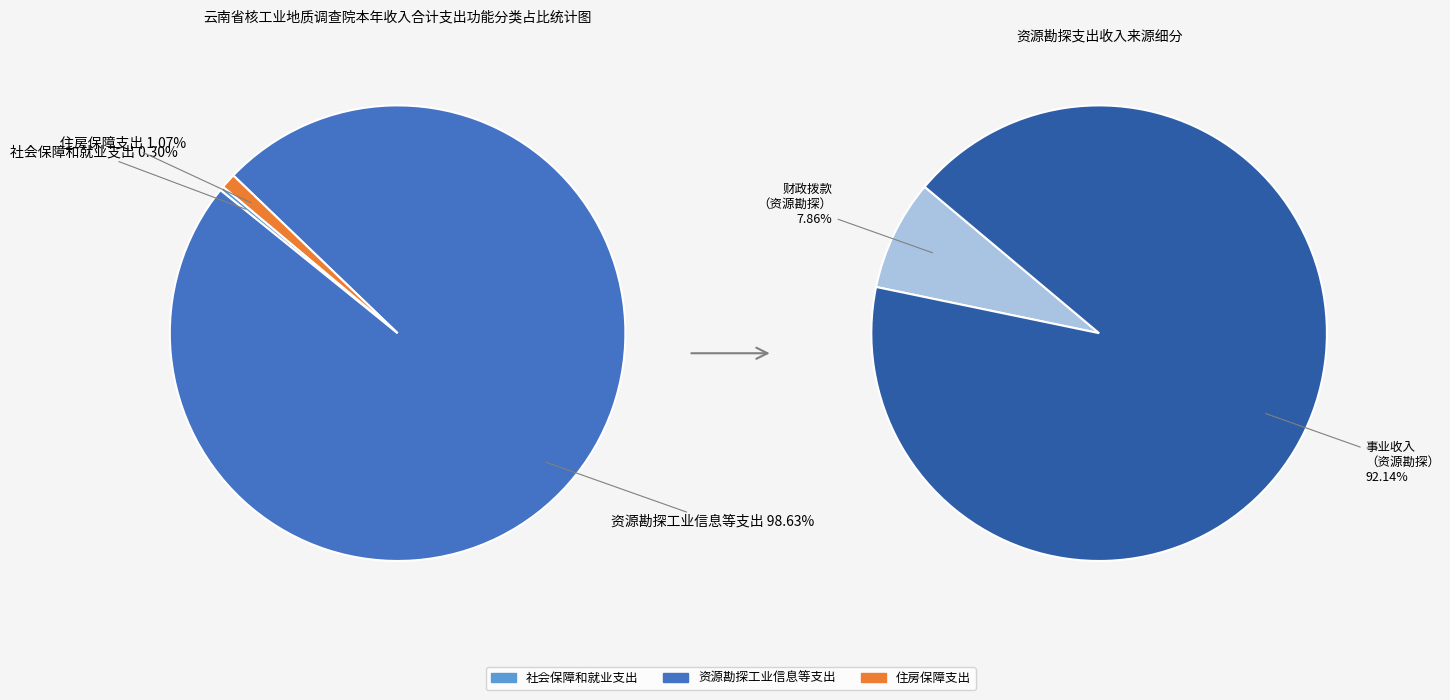

Which category has the biggest portion of the pie?

资源勘探工业信息等支出